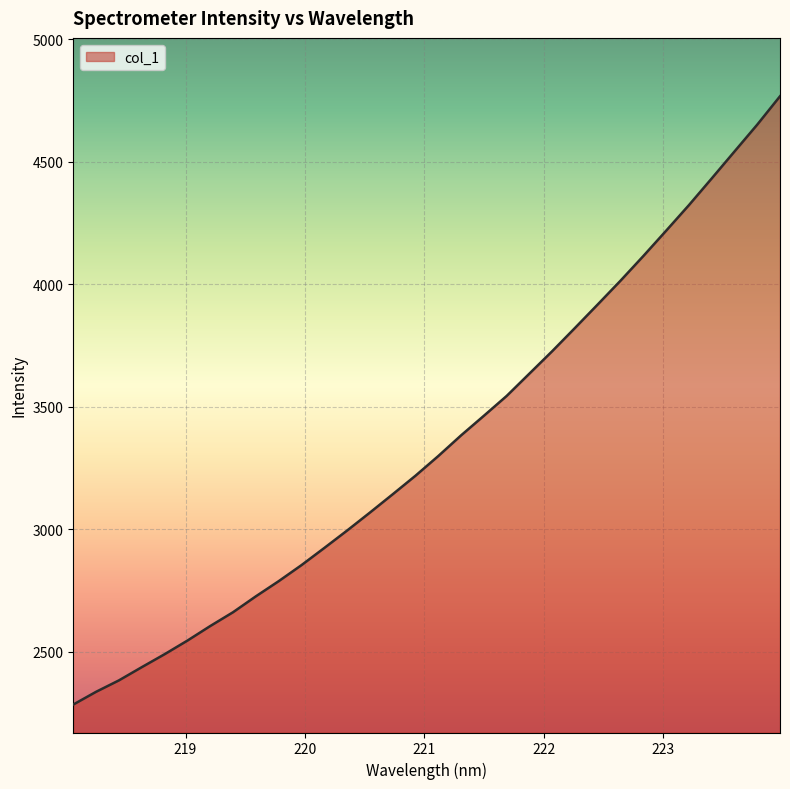

What is the difference between the maximum and minimum values?

2484.6